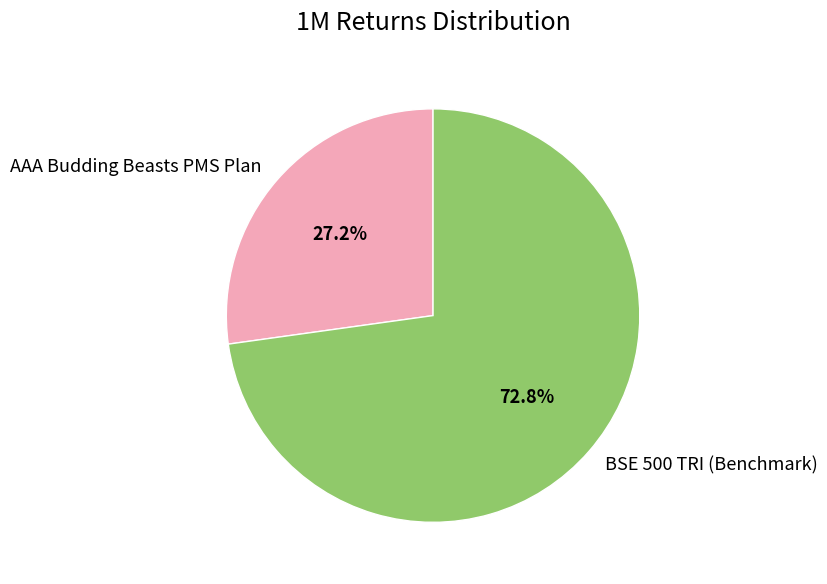

What is the smallest slice in the pie chart?

AAA Budding Beasts PMS Plan